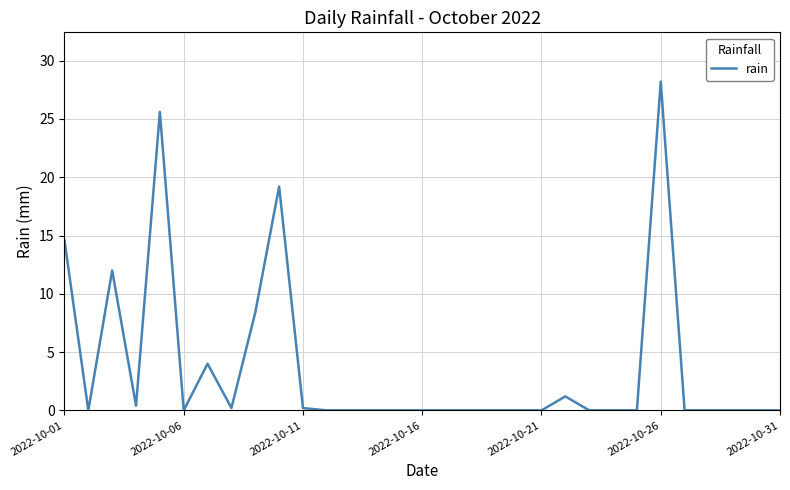

Is this an area chart (filled region under the line)?

No